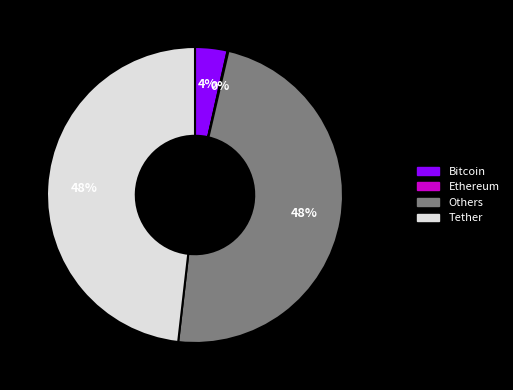

Which has a higher value, Others or Bitcoin?

Others